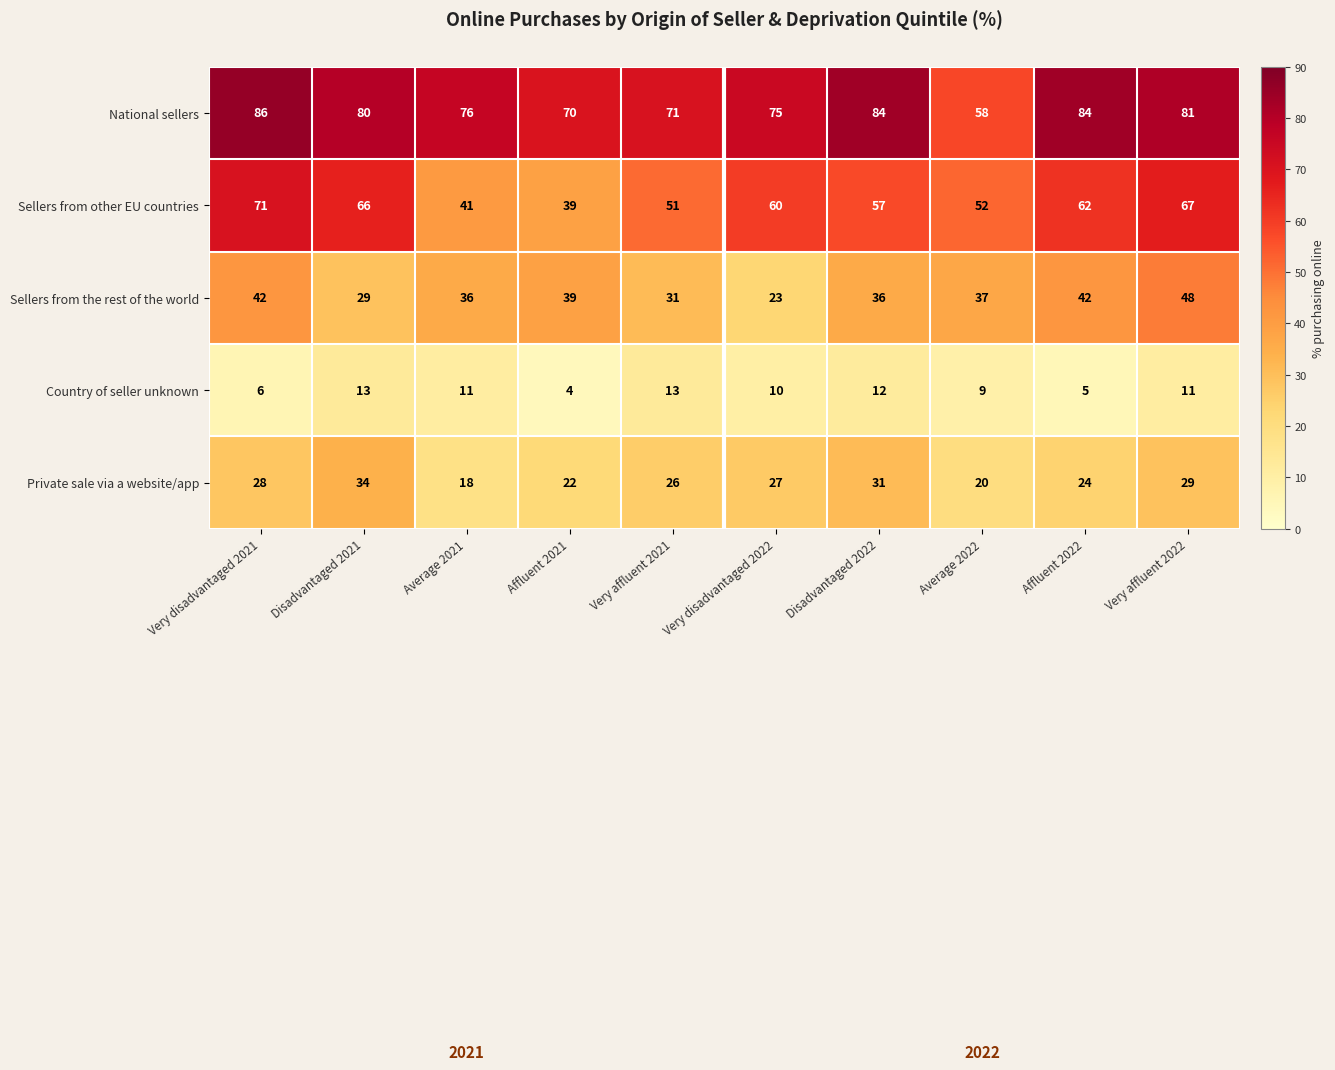

At how many categories does at least one series exceed 13?

10